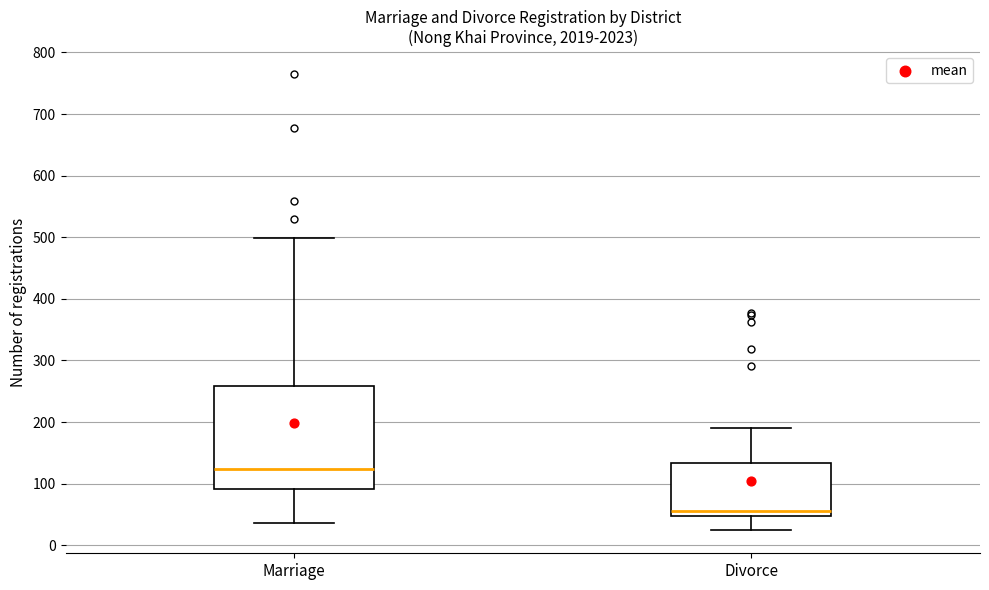

Where is the lower edge of the box for Divorce on the y-axis? The values are not printed on the chart, so give them approximately, as read against the axis.

50